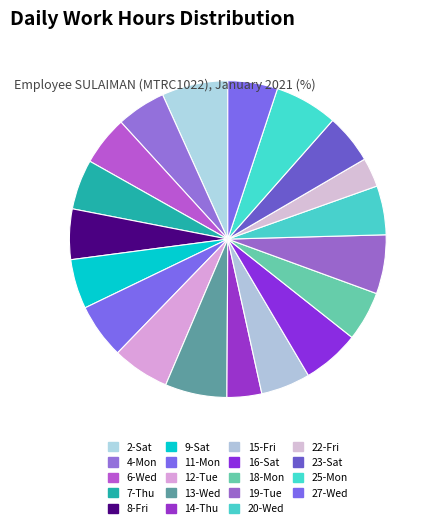

To the nearest percent, what percentage of the pie is 15-Fri?

5%